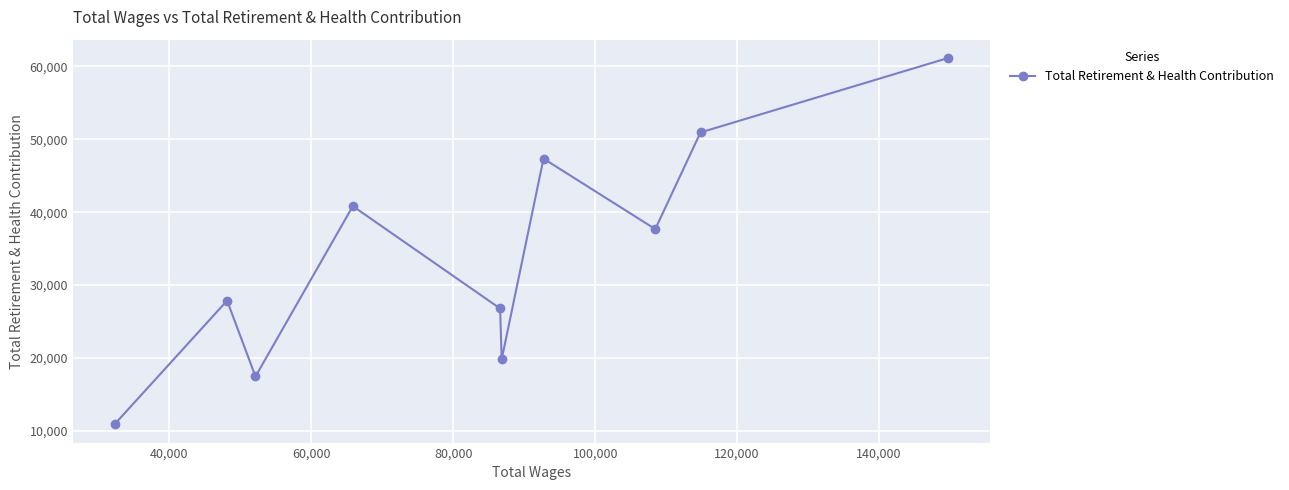

Reading left to right, extract all data points from this chart.

10875	27853	17434	40823	26771	19774	47348	37671	50944	61168